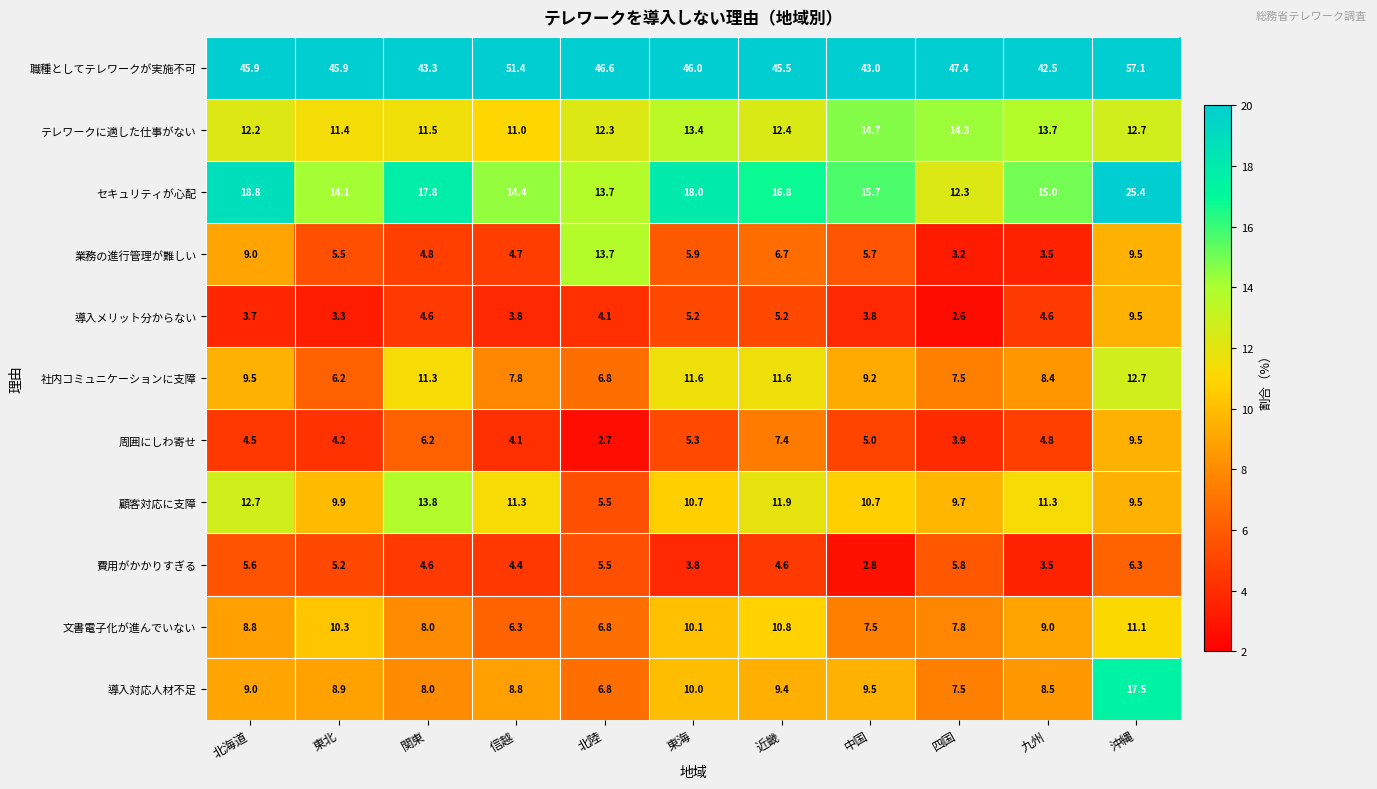

The 業務の進行管理が難しい series shows 24.6 at 北陸. True or false?

False